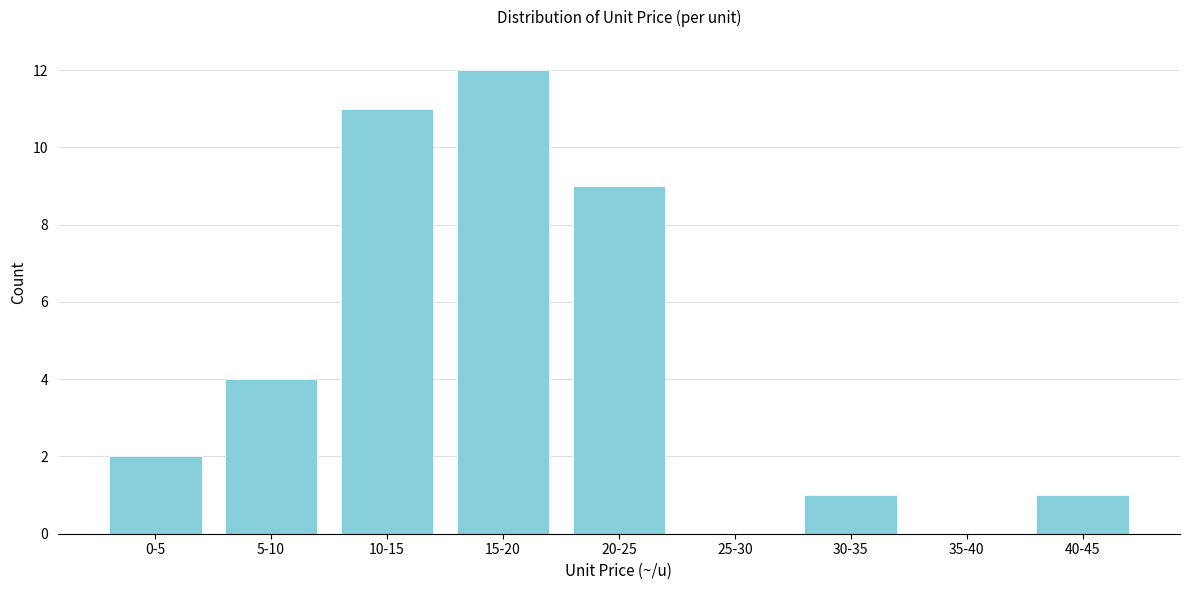

Reading left to right, extract all data points from this chart.

0-5=2	5-10=4	10-15=11	15-20=12	20-25=9	25-30=0	30-35=1	35-40=0	40-45=1